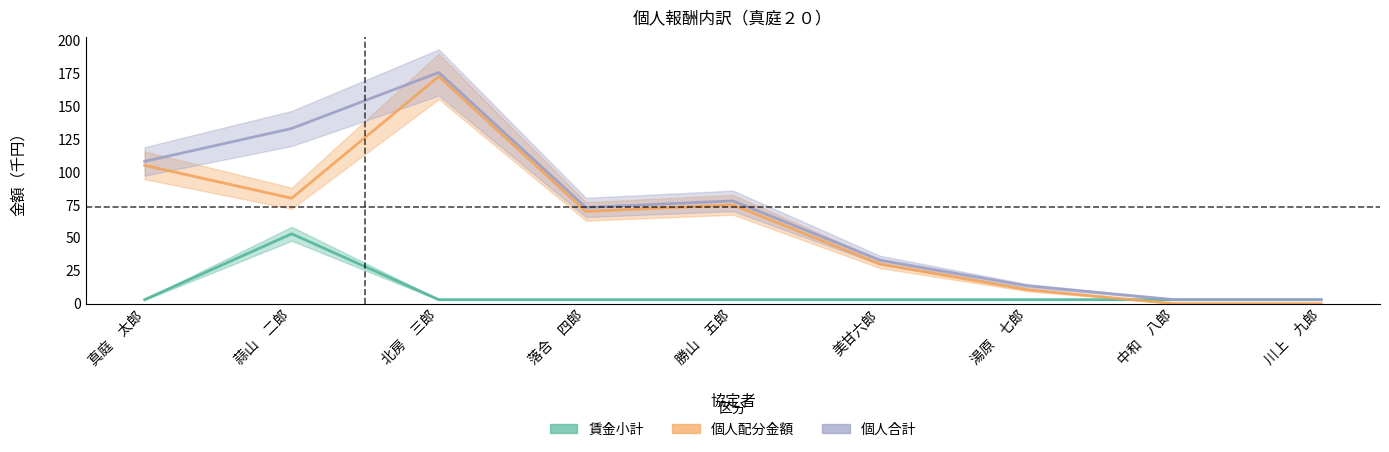

List the series in order of their peak value, highest first.

個人合計, 個人配分金額, 賃金小計